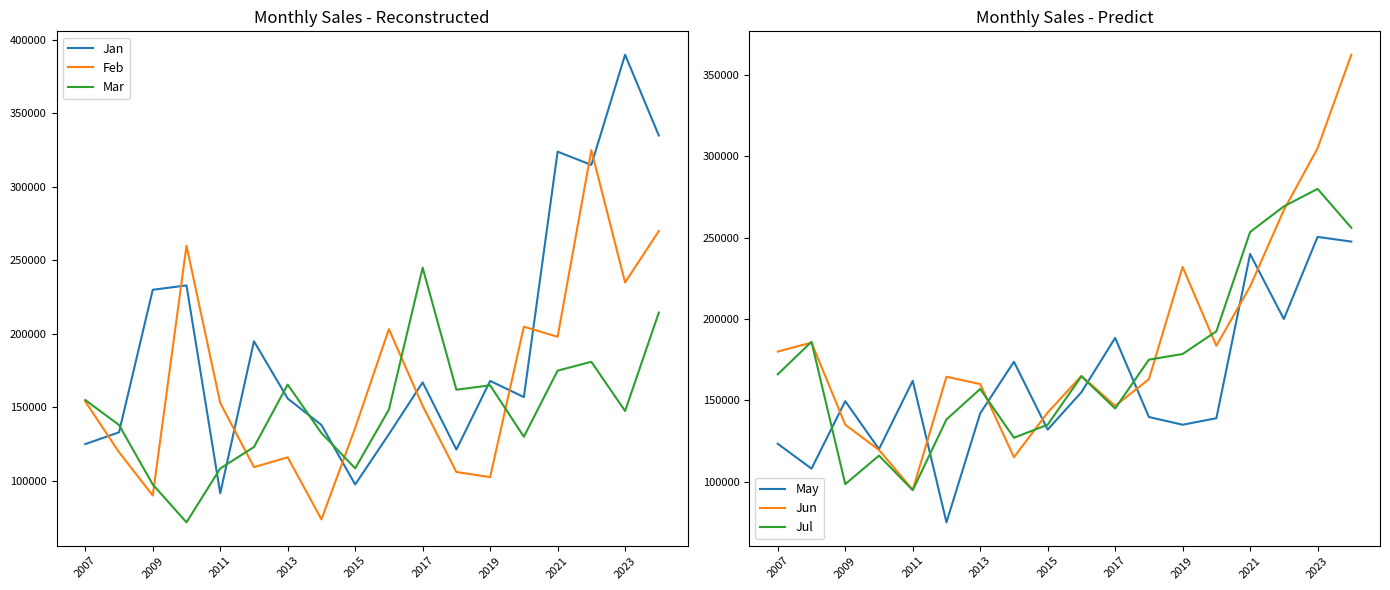

True or false: Jan and Feb intersect in this chart.

True